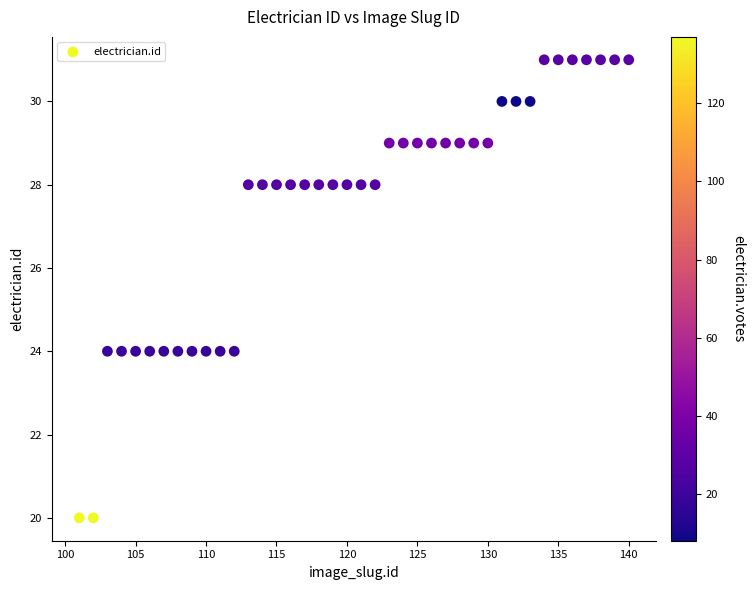

What is the range of Y values (max minus min)?

11